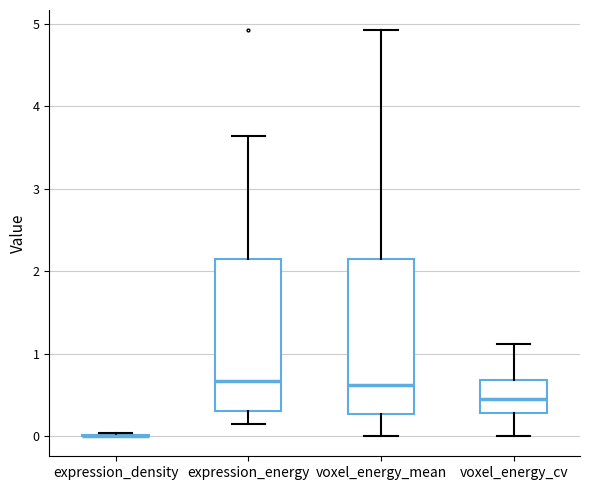

Reading left to right, read every box against the y-axis: the position of its median line, the range the box covers, and the ends of its whiskers. The values are not printed on the chart, so give them approximately, as read against the axis.

expression_density: box collapsed to a line at 0.0, whiskers 0.0 to 0.0
expression_energy: median 0.7, box 0.3 to 2.1, whiskers 0.1 to 3.6
voxel_energy_mean: median 0.6, box 0.3 to 2.1, whiskers 0.0 to 4.9
voxel_energy_cv: median 0.4, box 0.3 to 0.7, whiskers 0.0 to 1.1